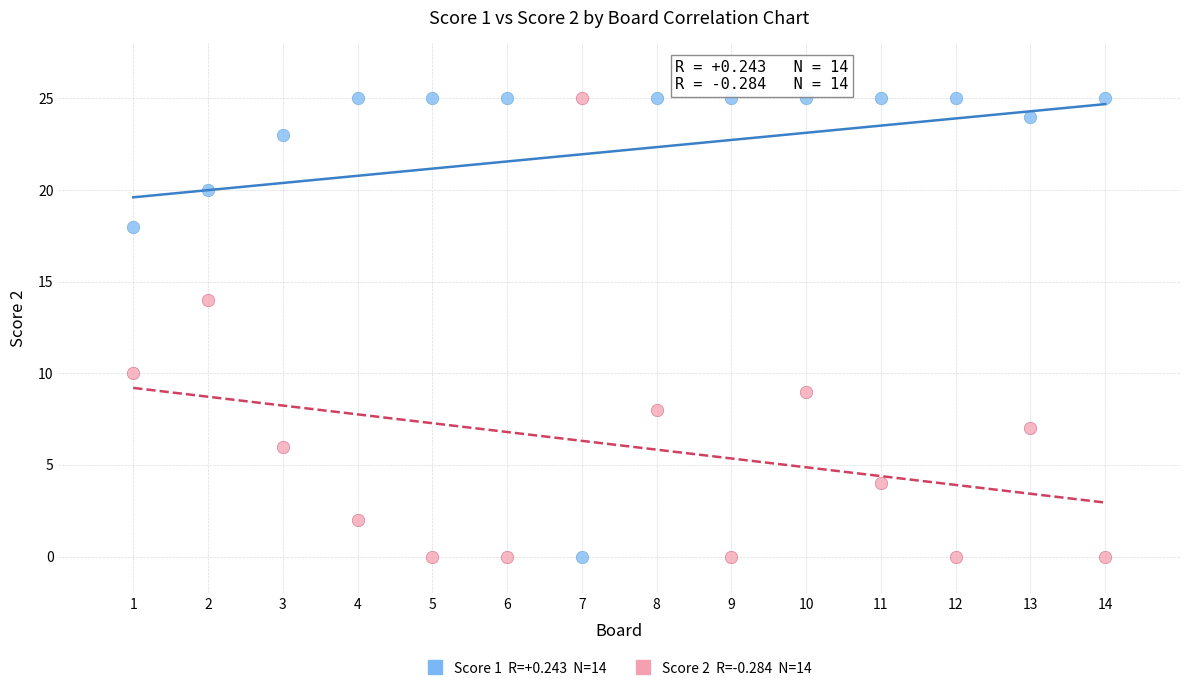

Across all data points, what is the range of X values (max minus min)?

13